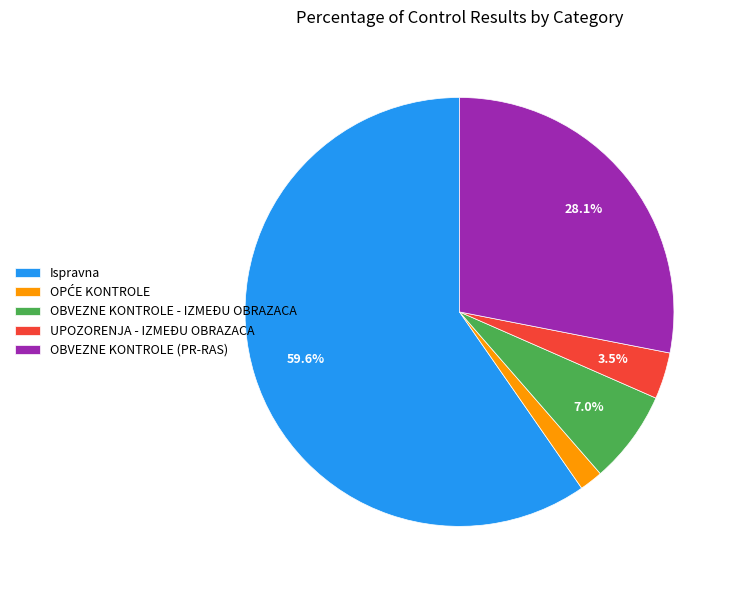

What is the total percentage of OBVEZNE KONTROLE - IZMEĐU OBRAZACA and OBVEZNE KONTROLE (PR-RAS)?

35.1%